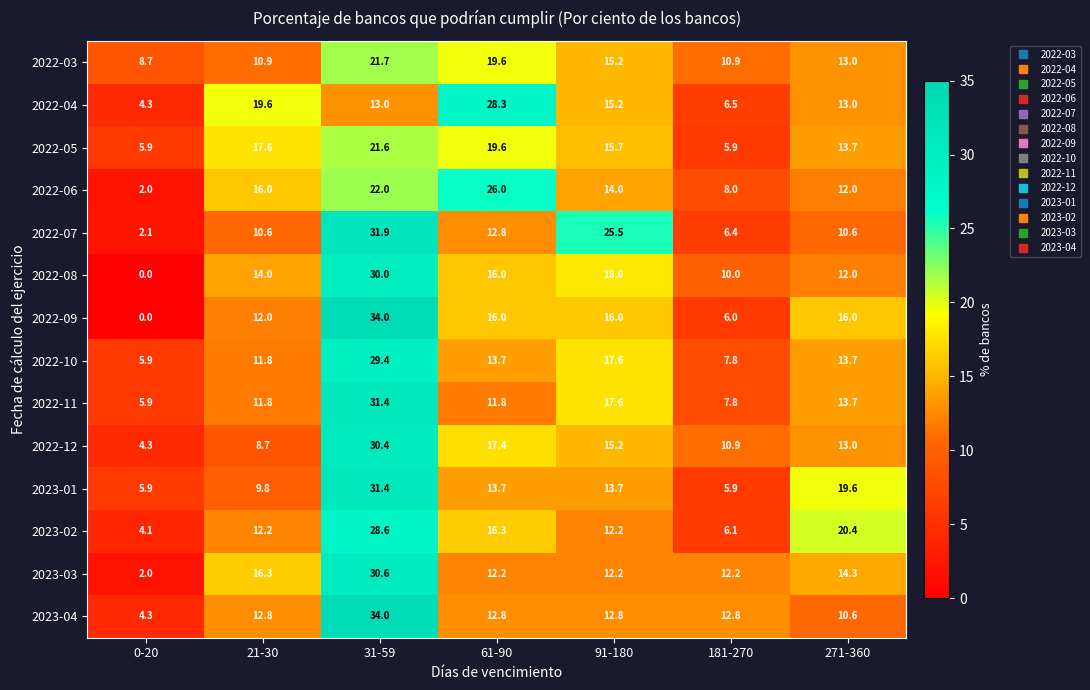

Which series has the widest spread of values?

2022-09